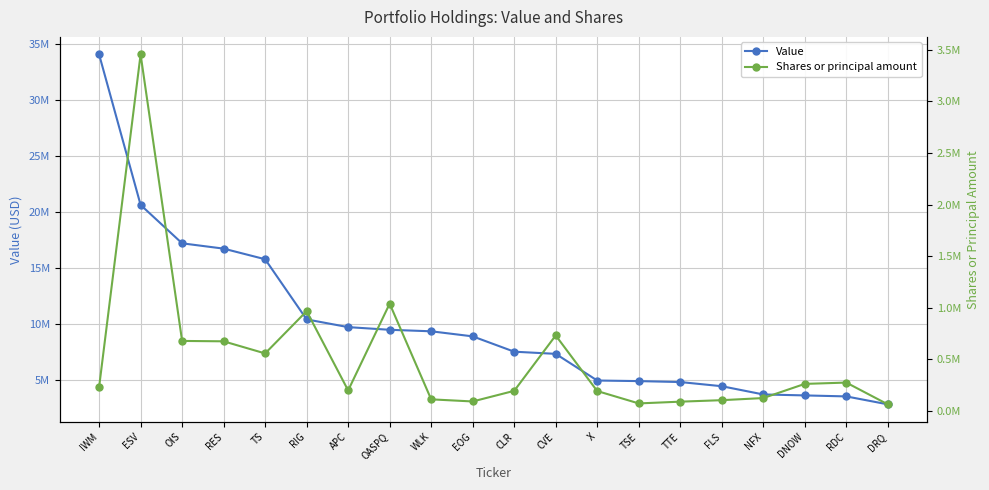

Which has a higher value, CLR or EOG?

EOG